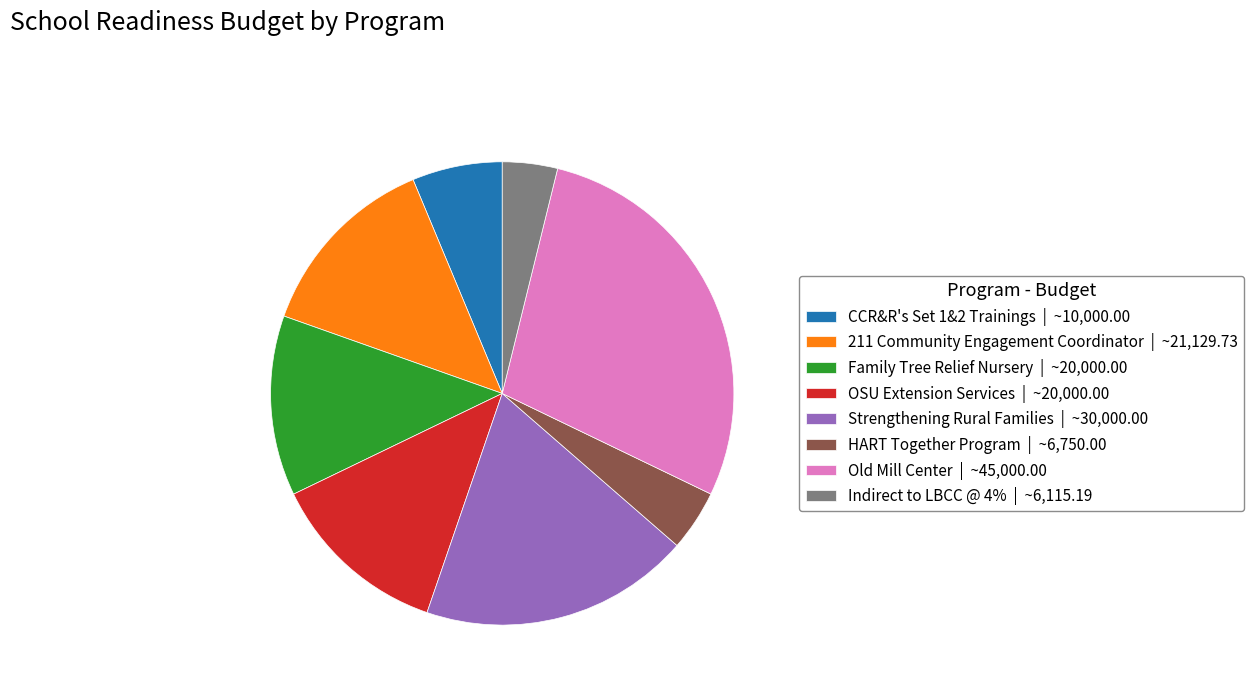

Which category has the biggest portion of the pie?

Old Mill Center